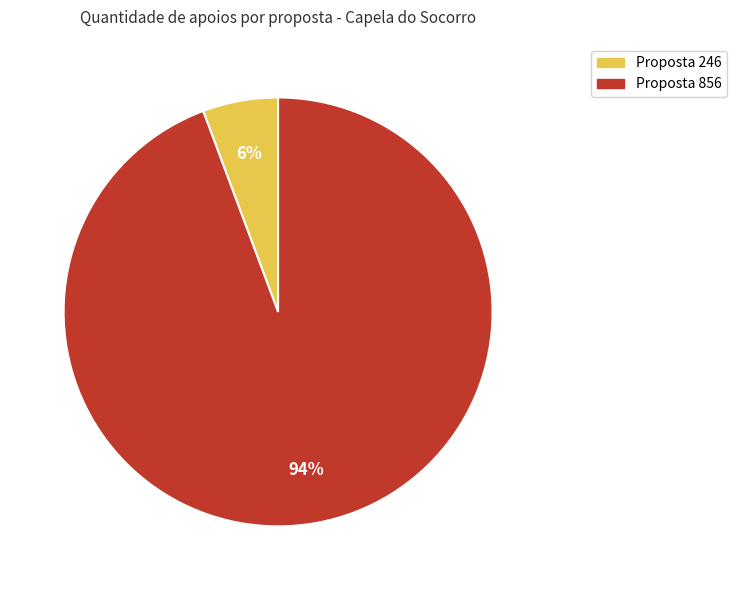

Count the number of slices in the pie.

2